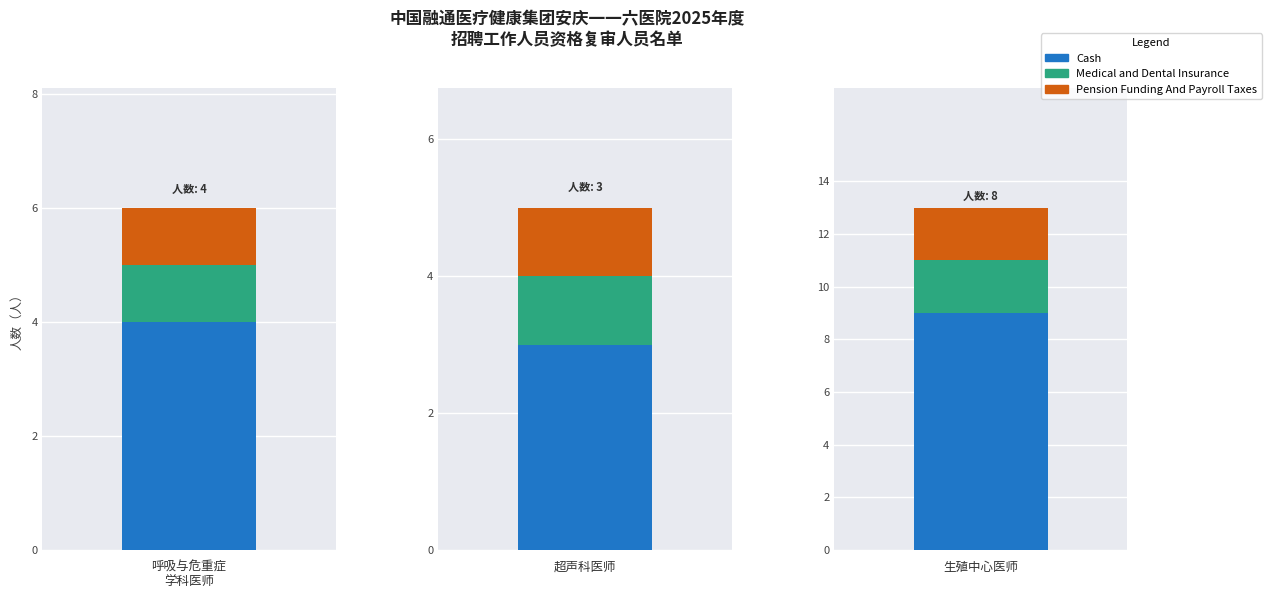

What is the label of the 3rd bar from the left?

生殖中心医师